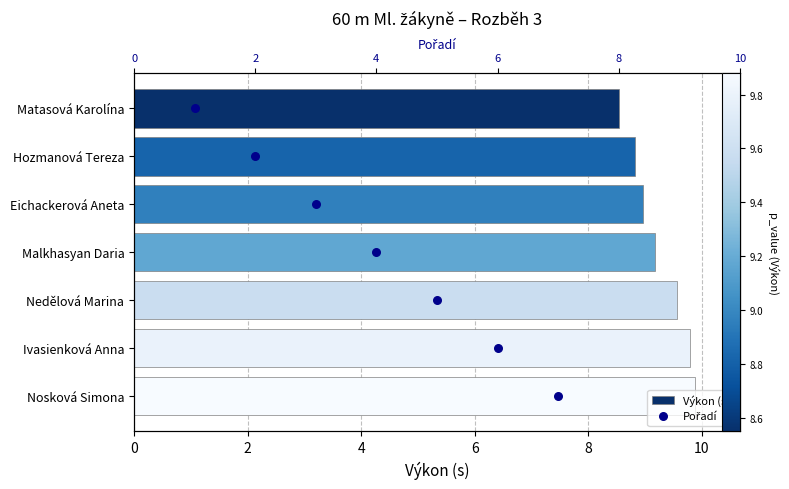

Which series has the widest spread of Y values?

Pořadí